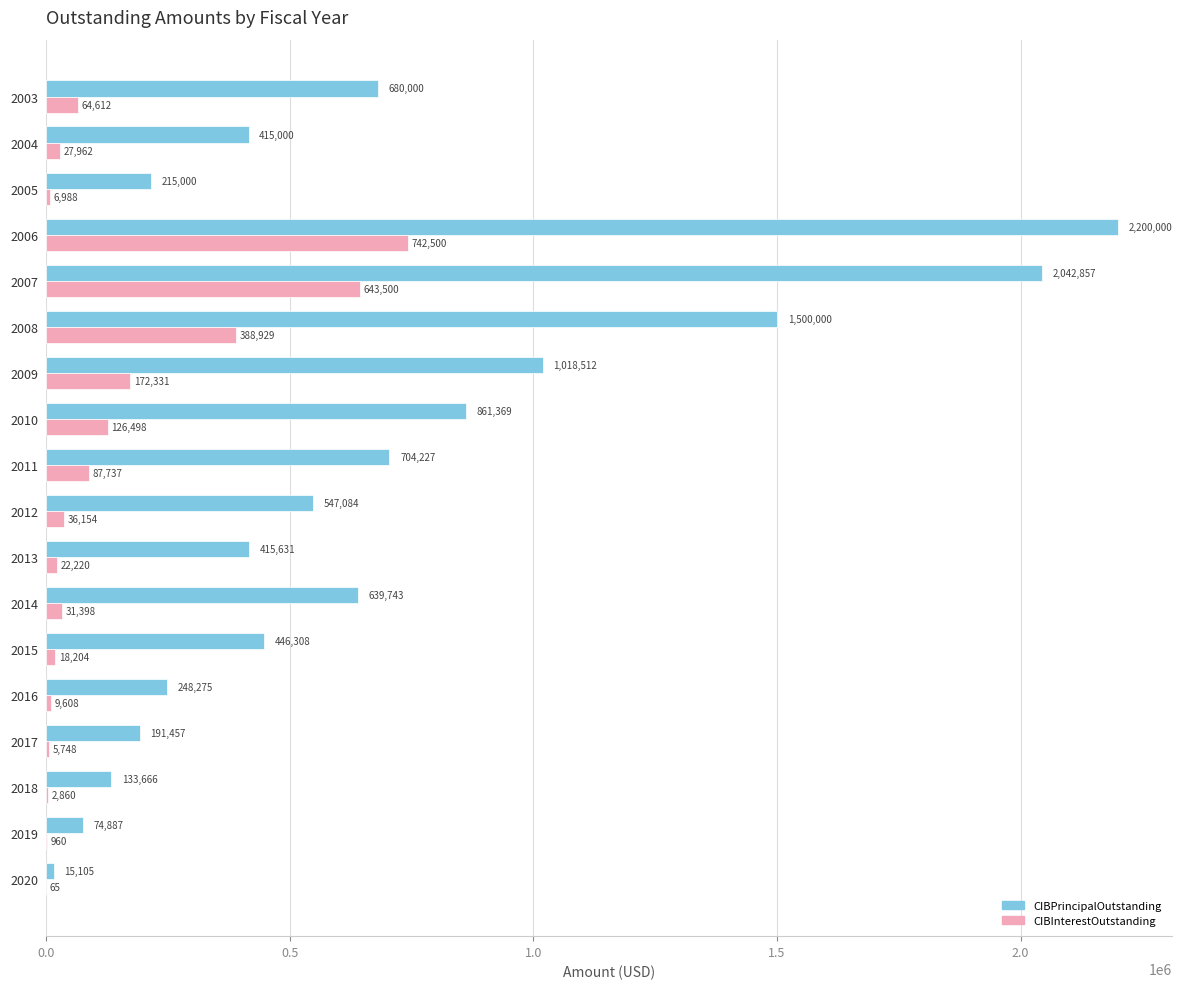

What is the approximate value of CIBInterestOutstanding at 2008?

388928.6